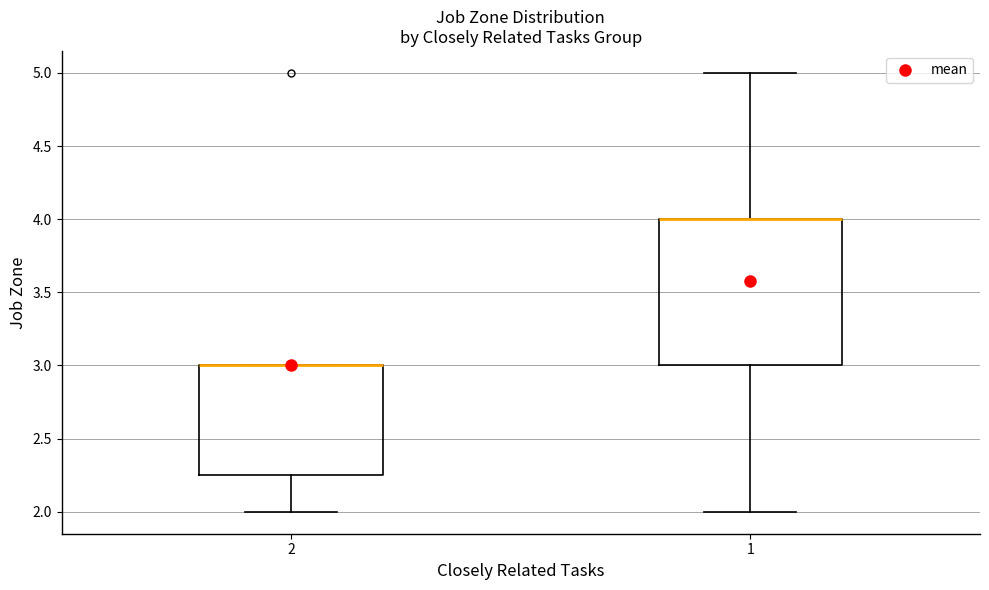

Reading left to right, read every box against the y-axis: the position of its median line, the range the box covers, and the ends of its whiskers. The values are not printed on the chart, so give them approximately, as read against the axis.

2: median 3.00 (drawn on the box's upper edge), box 2.25 to 3.00, whiskers 2.00 to 3.00
1: median 4.00 (drawn on the box's upper edge), box 3.00 to 4.00, whiskers 2.00 to 5.00